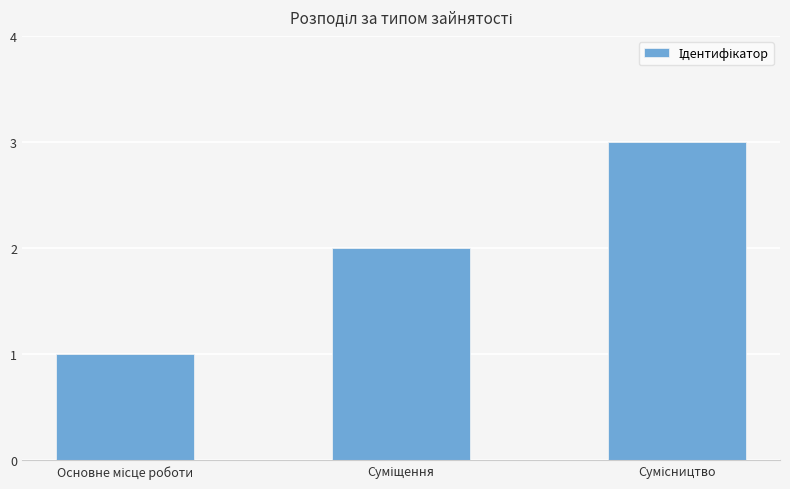

What is the difference between the maximum and minimum values?

2